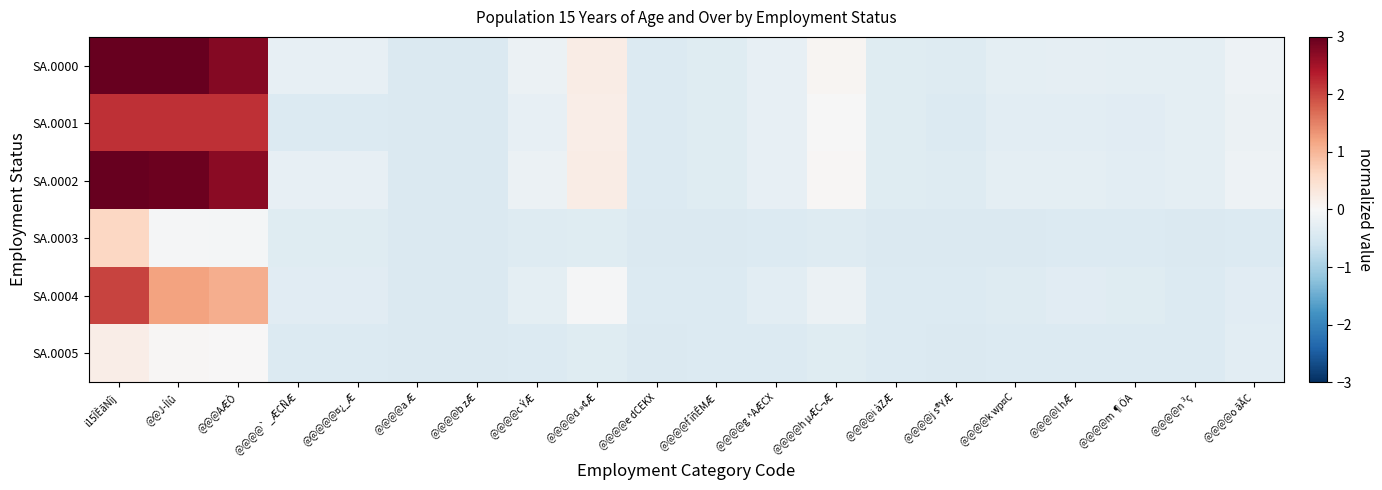

Reading right to left, what are all the values shown in this chart?

SA.0000: @@@@o ãÃC=-0.2	@@@@n ³ç=-0.3	@@@@m ¶ÖA=-0.3	@@@@l hÆ=-0.3	@@@@k wp¤C=-0.3	@@@@j s®YÆ=-0.4	@@@@i àZÆ=-0.4	@@@@h µÆC¬Æ=0.0	@@@@g ^AÆCX=-0.3	@@@@f îñÊMÆ=-0.4	@@@@e dCEKX=-0.4	@@@@d »¢Æ=0.2	@@@@c ÝÆ=-0.2	@@@@b zÆ=-0.4	@@@@a Æ=-0.4	@@@@@¤¿_Æ=-0.2	@@@@` _ÆCÑÆ=-0.2	@@@AÆÒ=2.8	@@J­Ílû=3.0	i15ÎÈãNîj=3.0
SA.0001: @@@@o ãÃC=-0.2	@@@@n ³ç=-0.3	@@@@m ¶ÖA=-0.3	@@@@l hÆ=-0.3	@@@@k wp¤C=-0.3	@@@@j s®YÆ=-0.4	@@@@i àZÆ=-0.4	@@@@h µÆC¬Æ=-0.0	@@@@g ^AÆCX=-0.3	@@@@f îñÊMÆ=-0.4	@@@@e dCEKX=-0.4	@@@@d »¢Æ=0.2	@@@@c ÝÆ=-0.2	@@@@b zÆ=-0.4	@@@@a Æ=-0.4	@@@@@¤¿_Æ=-0.4	@@@@` _ÆCÑÆ=-0.4	@@@AÆÒ=2.2	@@J­Ílû=2.2	i15ÎÈãNîj=2.2
SA.0002: @@@@o ãÃC=-0.2	@@@@n ³ç=-0.3	@@@@m ¶ÖA=-0.3	@@@@l hÆ=-0.3	@@@@k wp¤C=-0.3	@@@@j s®YÆ=-0.4	@@@@i àZÆ=-0.4	@@@@h µÆC¬Æ=0.0	@@@@g ^AÆCX=-0.3	@@@@f îñÊMÆ=-0.4	@@@@e dCEKX=-0.4	@@@@d »¢Æ=0.2	@@@@c ÝÆ=-0.2	@@@@b zÆ=-0.4	@@@@a Æ=-0.4	@@@@@¤¿_Æ=-0.2	@@@@` _ÆCÑÆ=-0.2	@@@AÆÒ=2.7	@@J­Ílû=2.9	i15ÎÈãNîj=3.0
SA.0003: @@@@o ãÃC=-0.4	@@@@n ³ç=-0.4	@@@@m ¶ÖA=-0.4	@@@@l hÆ=-0.4	@@@@k wp¤C=-0.4	@@@@j s®YÆ=-0.4	@@@@i àZÆ=-0.4	@@@@h µÆC¬Æ=-0.4	@@@@g ^AÆCX=-0.4	@@@@f îñÊMÆ=-0.4	@@@@e dCEKX=-0.4	@@@@d »¢Æ=-0.4	@@@@c ÝÆ=-0.4	@@@@b zÆ=-0.4	@@@@a Æ=-0.4	@@@@@¤¿_Æ=-0.4	@@@@` _ÆCÑÆ=-0.4	@@@AÆÒ=-0.1	@@J­Ílû=-0.0	i15ÎÈãNîj=0.6
SA.0004: @@@@o ãÃC=-0.3	@@@@n ³ç=-0.4	@@@@m ¶ÖA=-0.4	@@@@l hÆ=-0.3	@@@@k wp¤C=-0.4	@@@@j s®YÆ=-0.4	@@@@i àZÆ=-0.4	@@@@h µÆC¬Æ=-0.2	@@@@g ^AÆCX=-0.3	@@@@f îñÊMÆ=-0.4	@@@@e dCEKX=-0.4	@@@@d »¢Æ=-0.0	@@@@c ÝÆ=-0.3	@@@@b zÆ=-0.4	@@@@a Æ=-0.4	@@@@@¤¿_Æ=-0.3	@@@@` _ÆCÑÆ=-0.3	@@@AÆÒ=1.1	@@J­Ílû=1.2	i15ÎÈãNîj=2.0
SA.0005: @@@@o ãÃC=-0.3	@@@@n ³ç=-0.4	@@@@m ¶ÖA=-0.4	@@@@l hÆ=-0.4	@@@@k wp¤C=-0.4	@@@@j s®YÆ=-0.4	@@@@i àZÆ=-0.4	@@@@h µÆC¬Æ=-0.4	@@@@g ^AÆCX=-0.4	@@@@f îñÊMÆ=-0.4	@@@@e dCEKX=-0.4	@@@@d »¢Æ=-0.4	@@@@c ÝÆ=-0.4	@@@@b zÆ=-0.4	@@@@a Æ=-0.4	@@@@@¤¿_Æ=-0.4	@@@@` _ÆCÑÆ=-0.4	@@@AÆÒ=0.0	@@J­Ílû=0.0	i15ÎÈãNîj=0.2